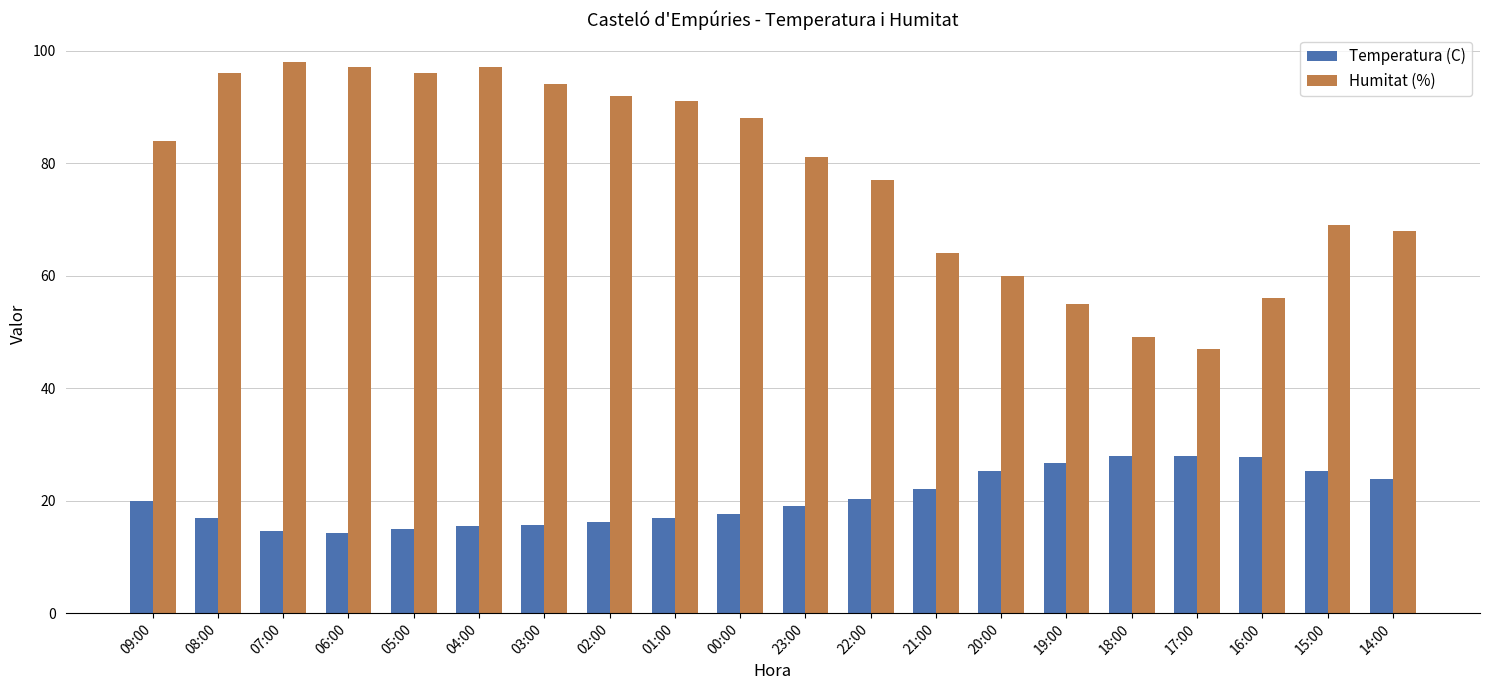

What is the value of the Temperatura (C) bar at the 10th from the left?

17.7